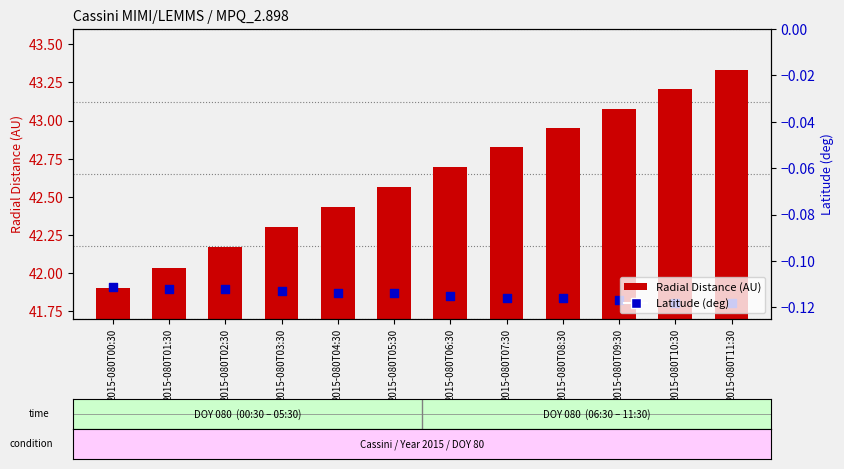

What are all the series names shown in the legend?

Radial Distance, Latitude